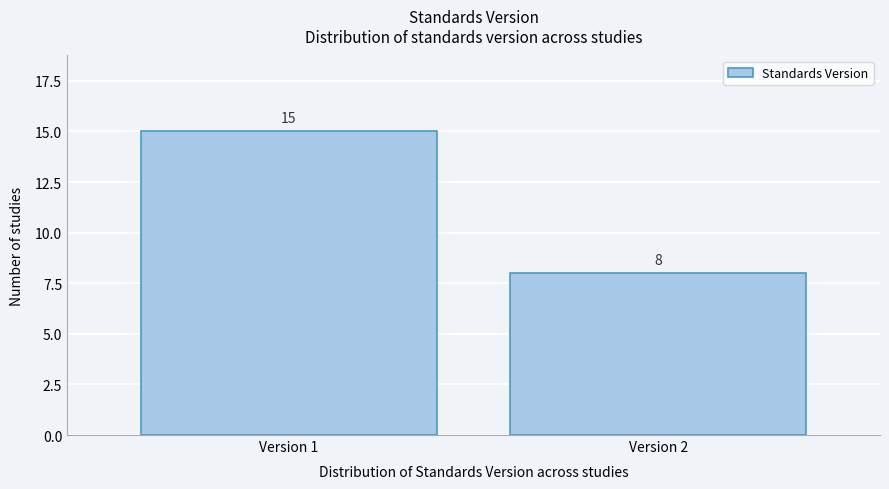

Reading right to left, list all the values displayed in this chart.

8	15